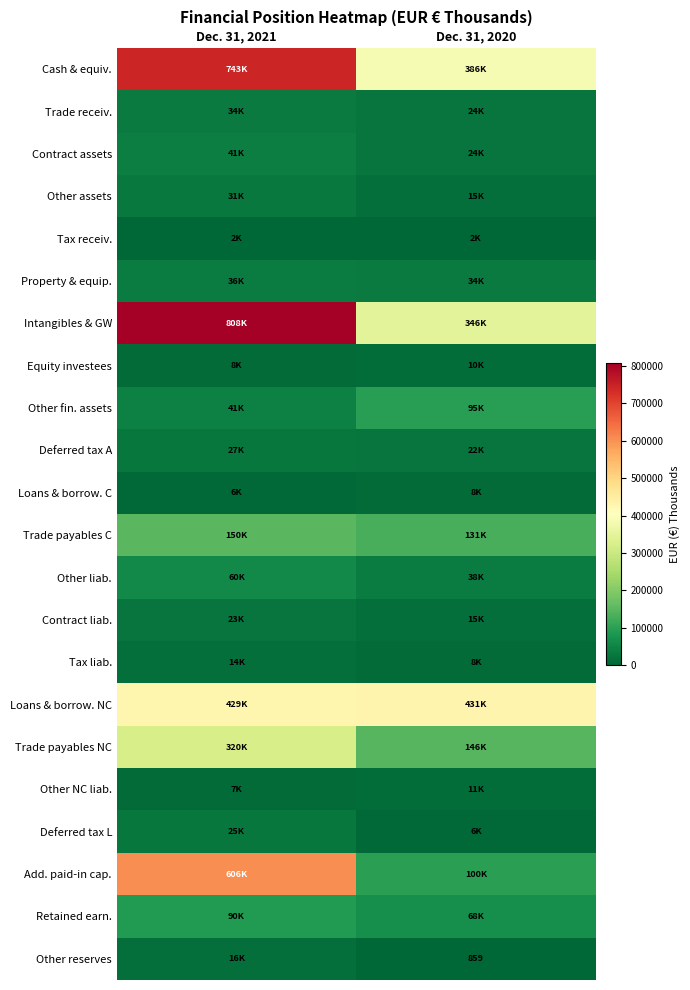

The value of Other liab. at Dec. 31, 2021 is 59992. True or false?

True